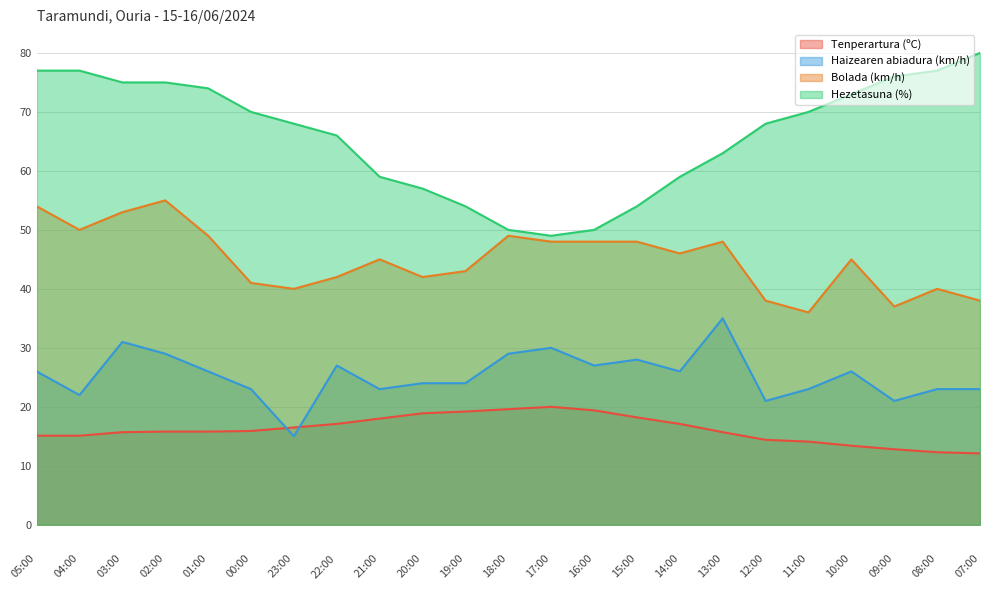

Is it true that Haizearen abiadura (km/h) equals 8.9 at 15:00?

False